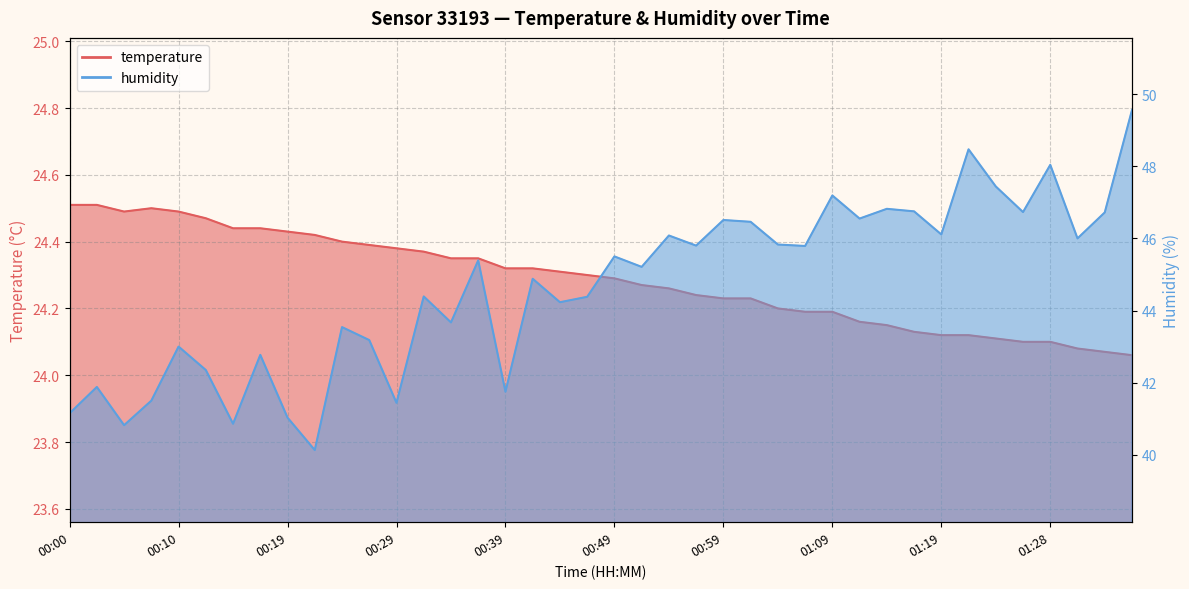

What is the total value across all series at 00:27?

67.6